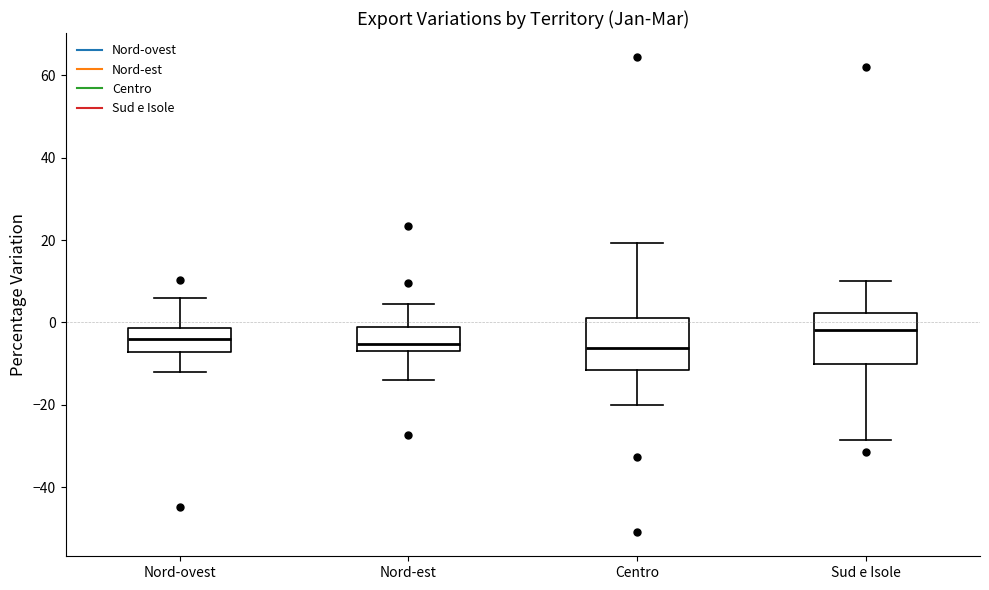

Reading left to right, transcribe this box plot: for each box, give where its median line is, the range the box spans, and where its two whiskers end, as read against the y-axis. The values are not printed on the chart, so give them approximately, as read against the axis.

Nord-ovest: median -4, box -8 to -2, whiskers -12 to 6
Nord-est: median -6, box -8 to 0, whiskers -14 to 4
Centro: median -6, box -12 to 2, whiskers -20 to 20
Sud e Isole: median -2, box -10 to 2, whiskers -28 to 10